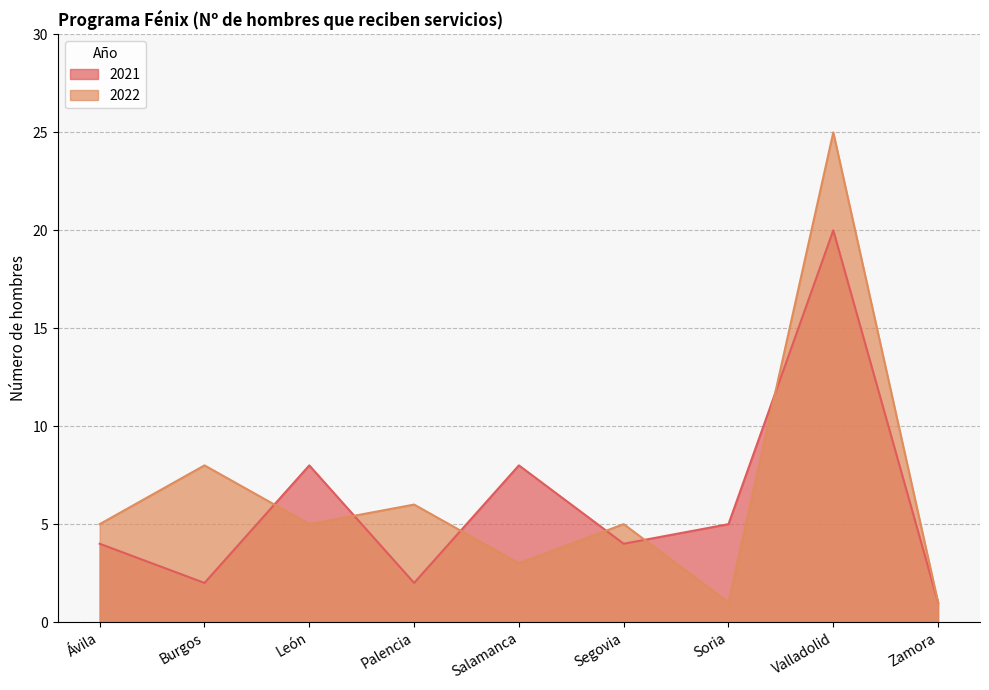

List the series in order of their overall mean, highest first.

2022, 2021